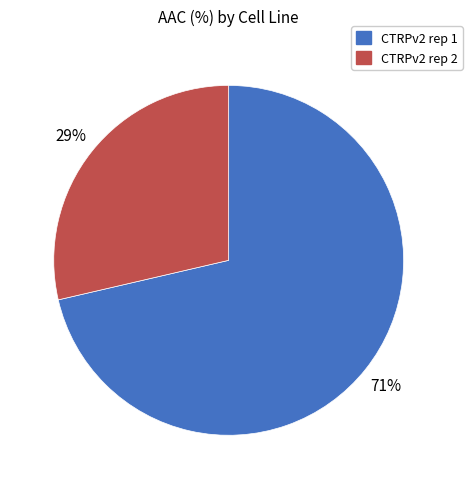

The CTRPv2 rep 2 slice represents 23% of the pie. True or false?

False